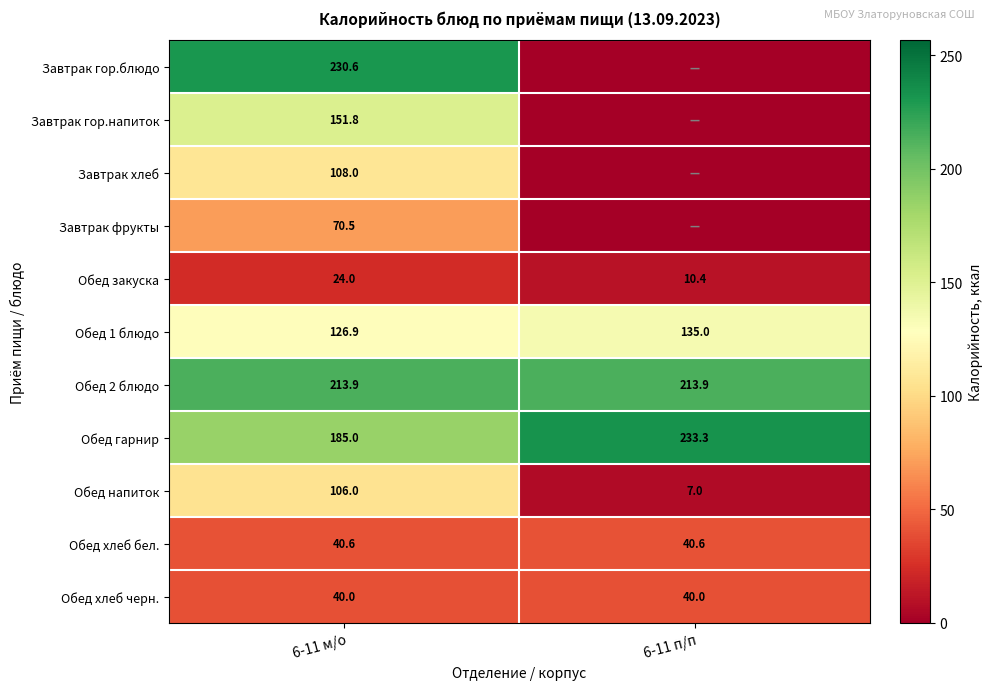

What is the spread (max minus min) of values at 6-11 м/о?

206.6